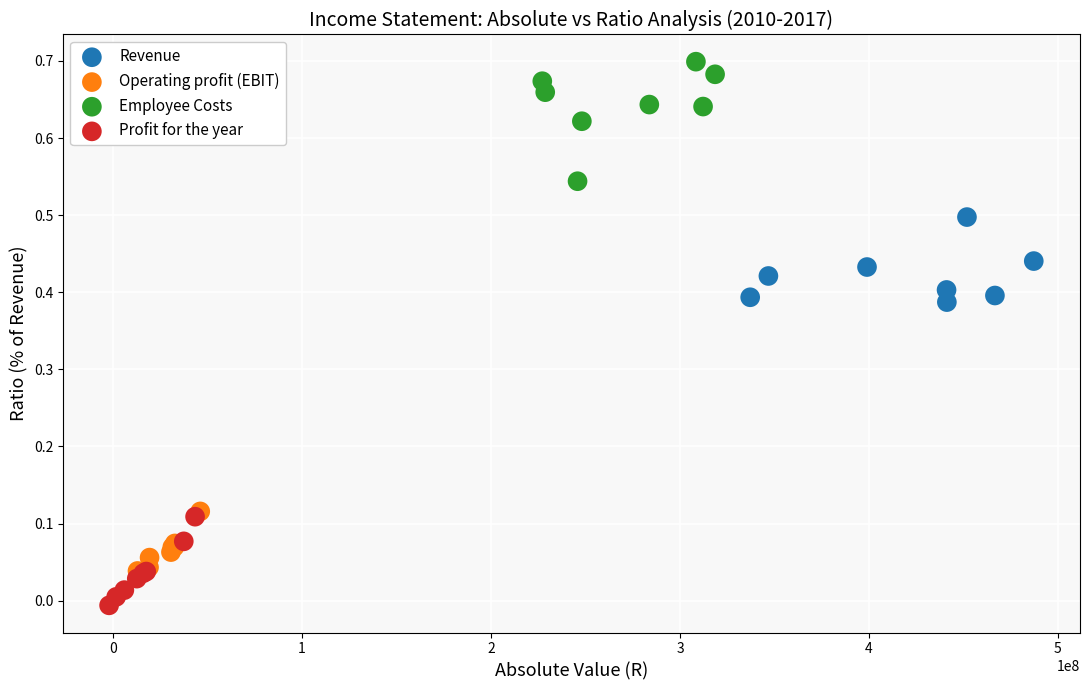

Which series contains the highest Y value?

Employee Costs